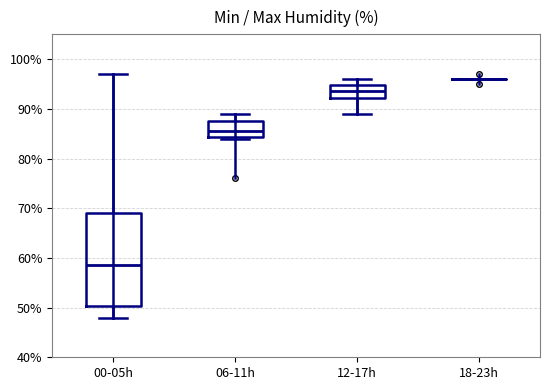

Reading left to right, read every box against the y-axis: the position of its median line, the range the box covers, and the ends of its whiskers. The values are not printed on the chart, so give them approximately, as read against the axis.

00-05h: median 59, box 50 to 69, whiskers 48 to 97
06-11h: median 86, box 84 to 88, whiskers 84 to 89
12-17h: median 94, box 92 to 95, whiskers 89 to 96
18-23h: box collapsed to a line at 96, whiskers 96 to 96